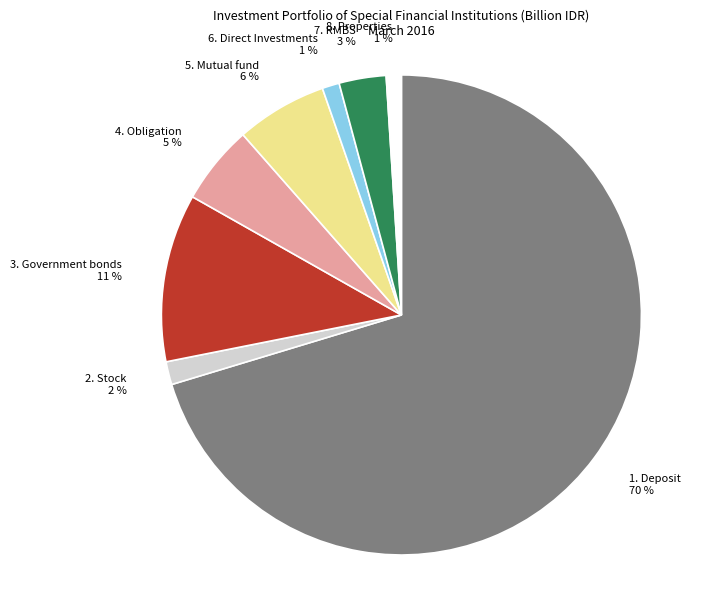

Do 3. Government bonds and 6. Direct Investments together represent more than half of the pie?

No